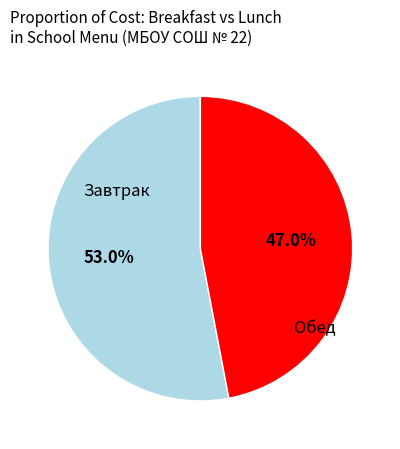

What is the largest slice in the pie chart?

Завтрак